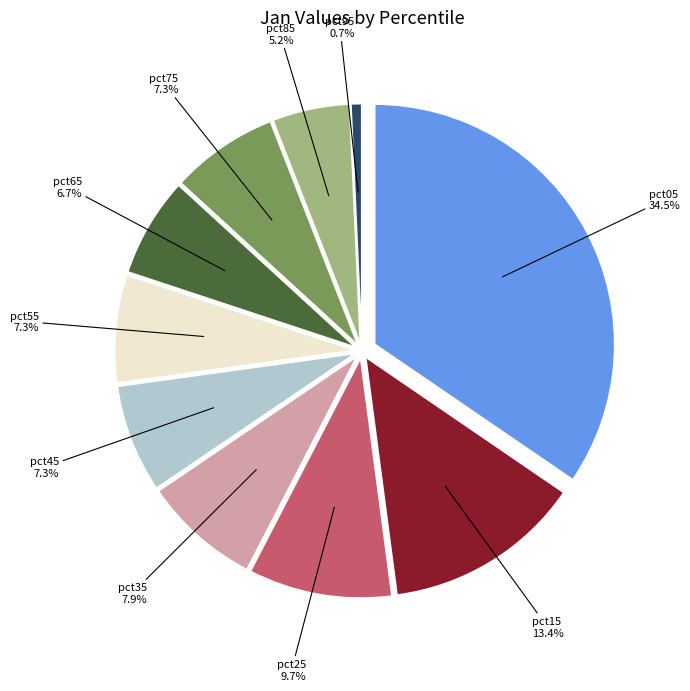

Which has a higher value, pct05 or pct85?

pct05